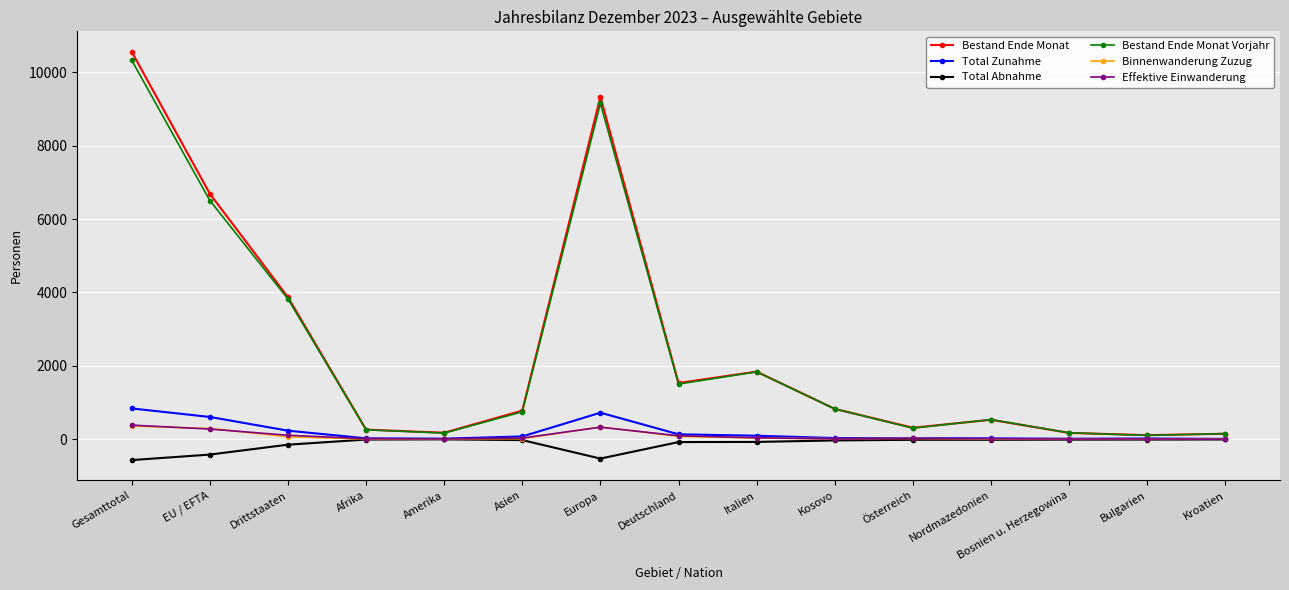

How many lines are shown in the chart?

6